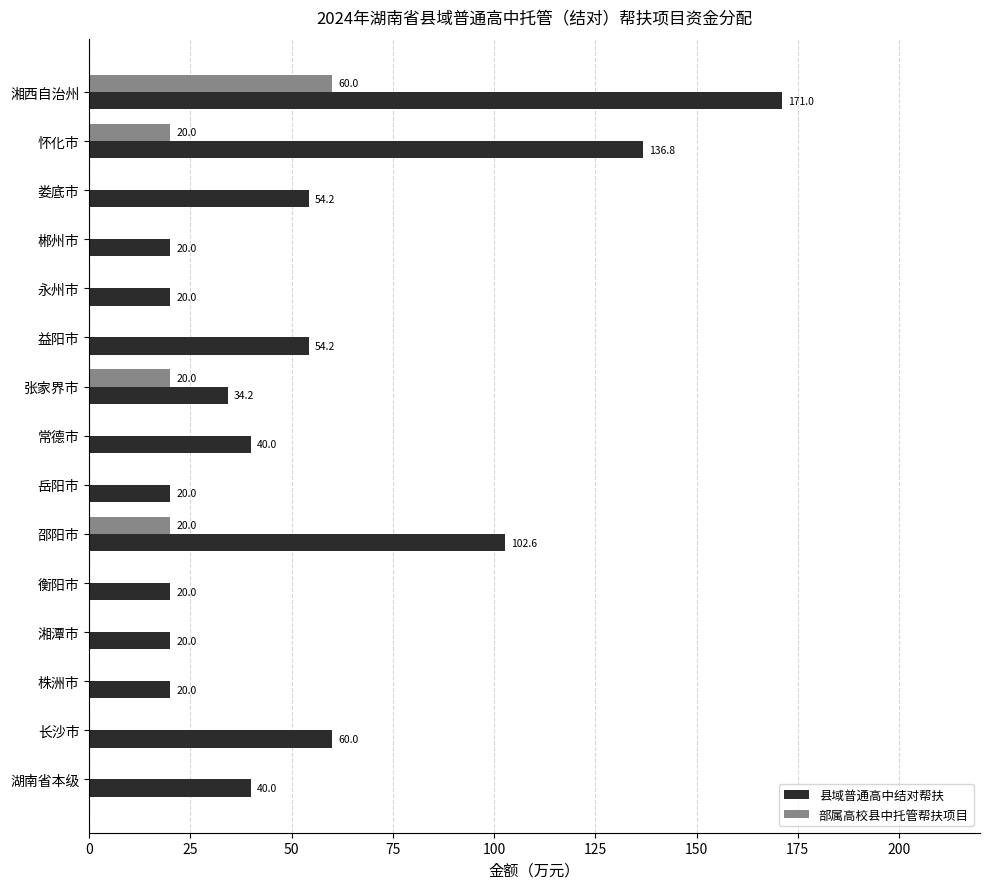

Between 娄底市 and 湘西自治州, which series saw the biggest shift?

县域普通高中结对帮扶